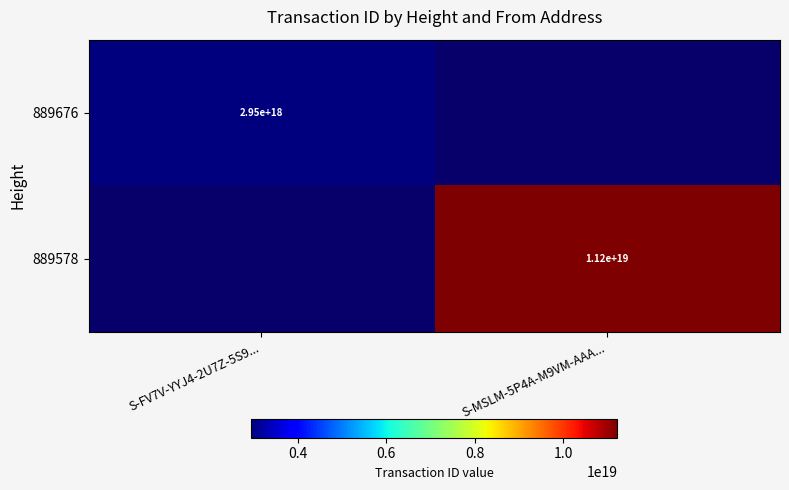

The value of 889676 at S-FV7V-YYJ4-2U7Z-5S9... is 4516910341230689280. True or false?

False